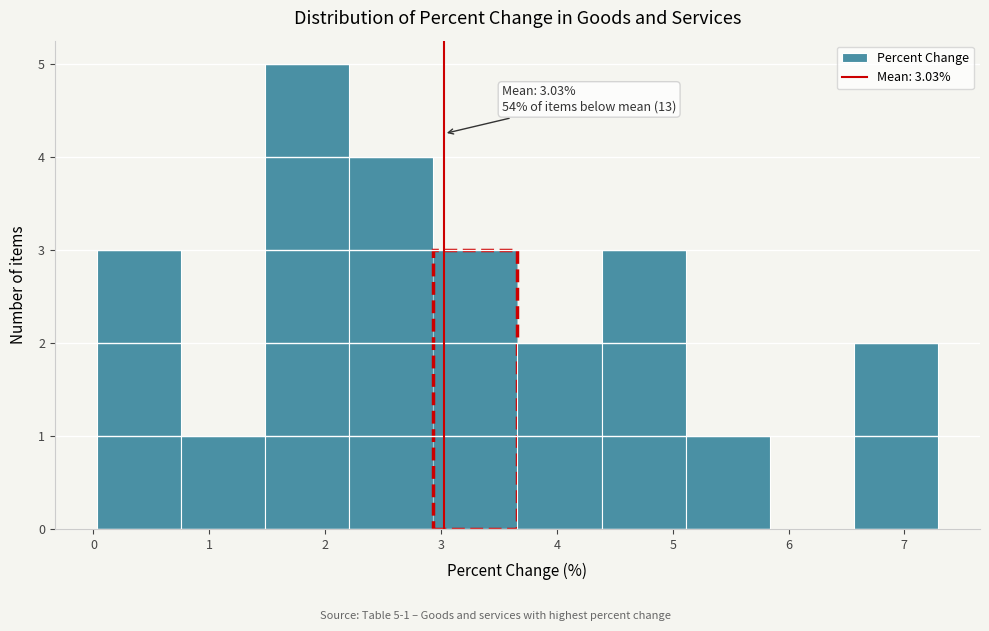

Over which range of the x-axis is the bar tallest?

1.5 to 2.2